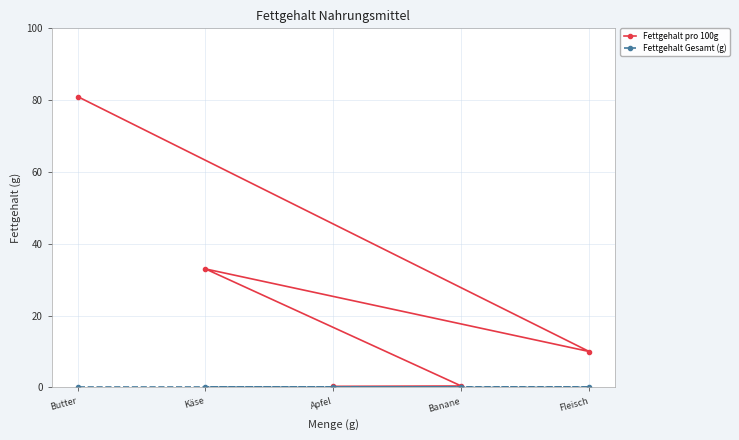

How many lines are shown in the chart?

2